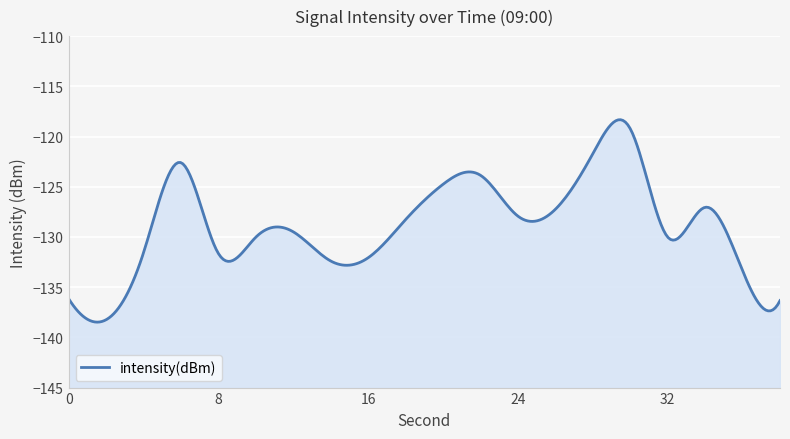

Where does the data first go above -129?

6